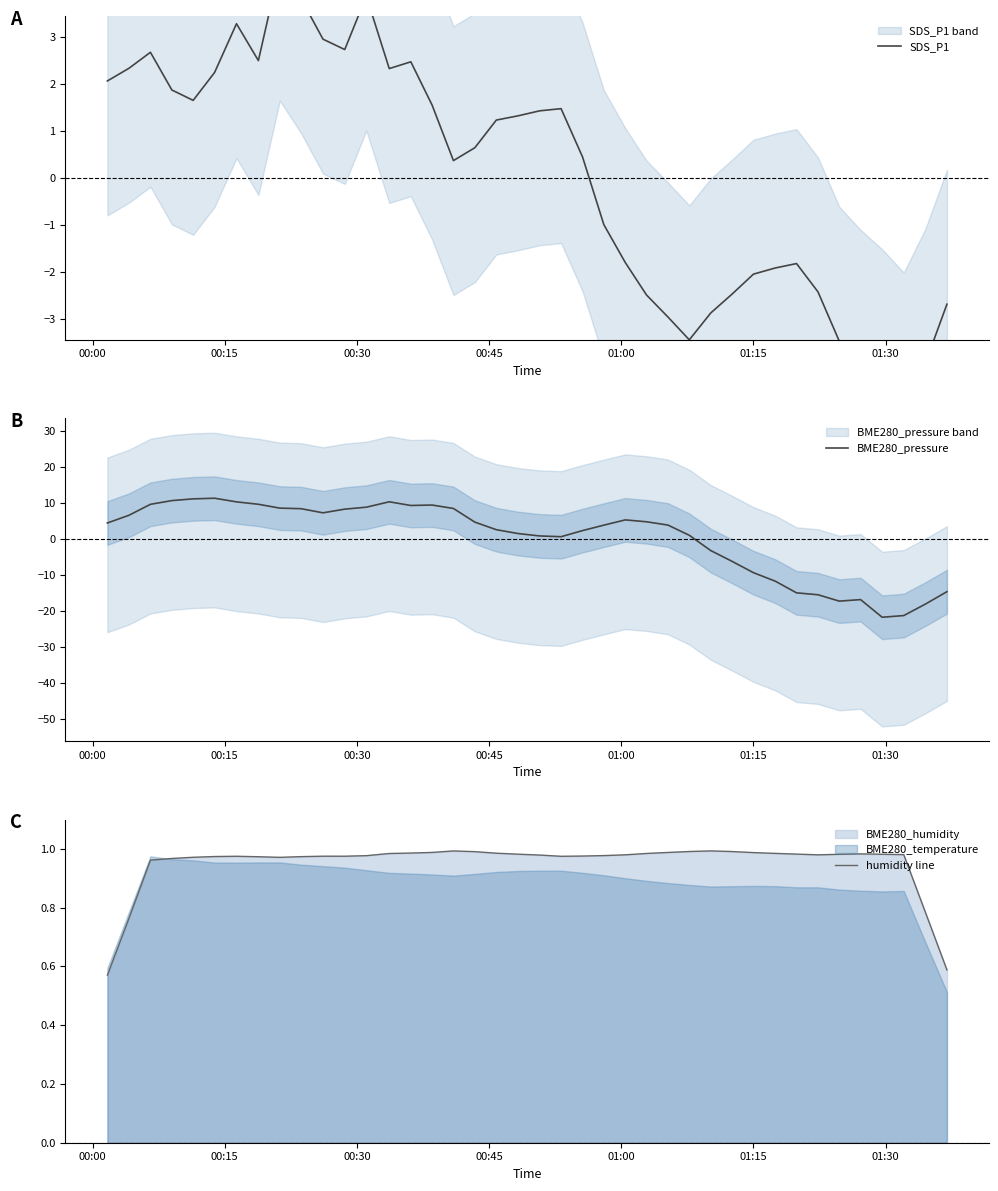

How many lines are shown in the chart?

3